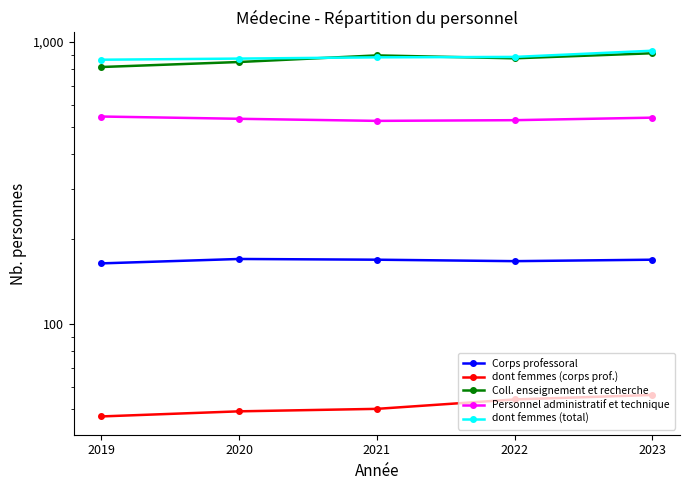

Which has a higher value, 2023 or 2022?

2023